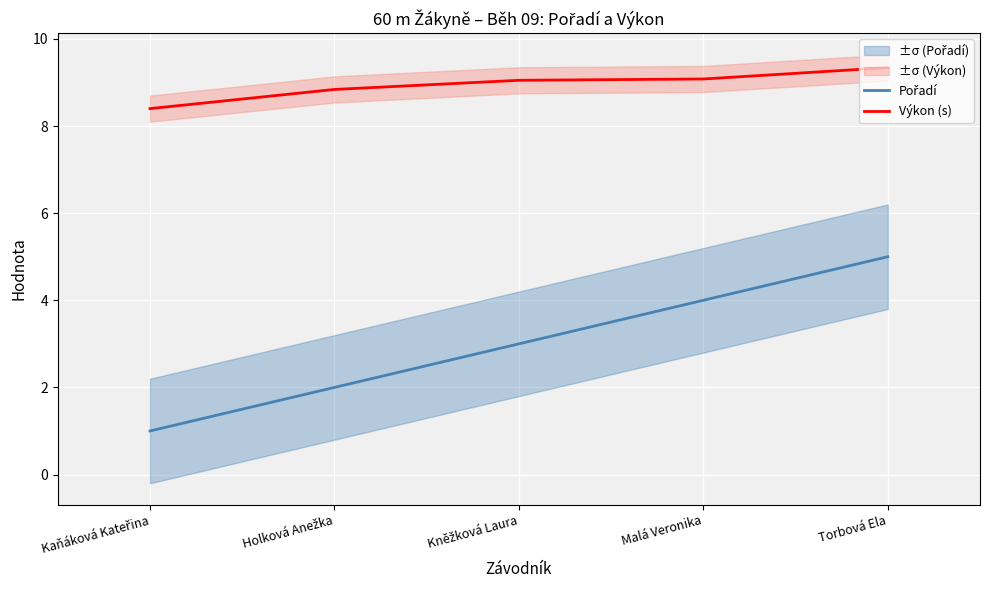

Is this an area chart (filled region under the line)?

No